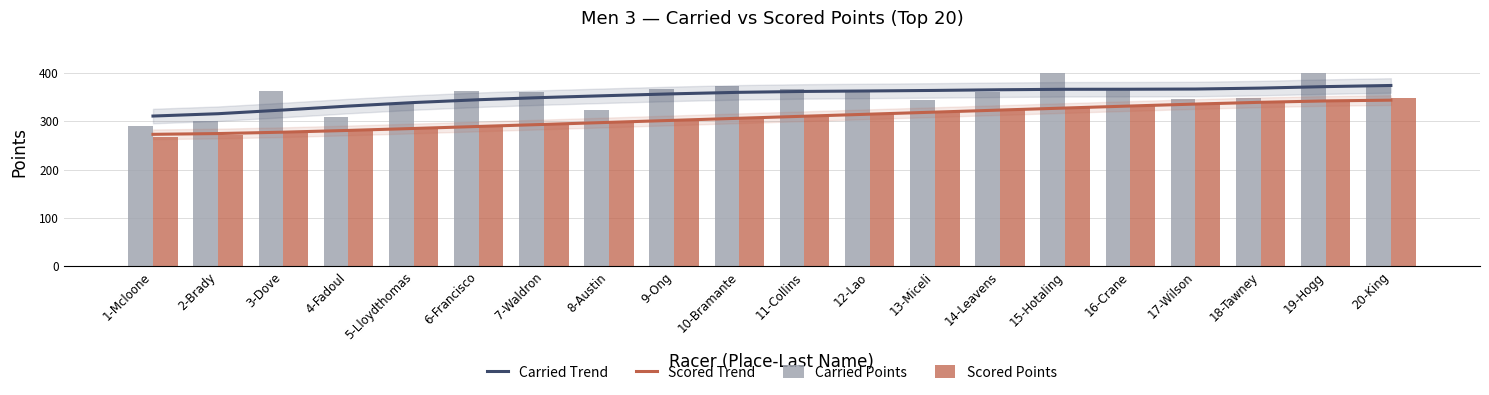

What are all the series names shown in the legend?

Carried Trend, Scored Trend, Carried Points, Scored Points